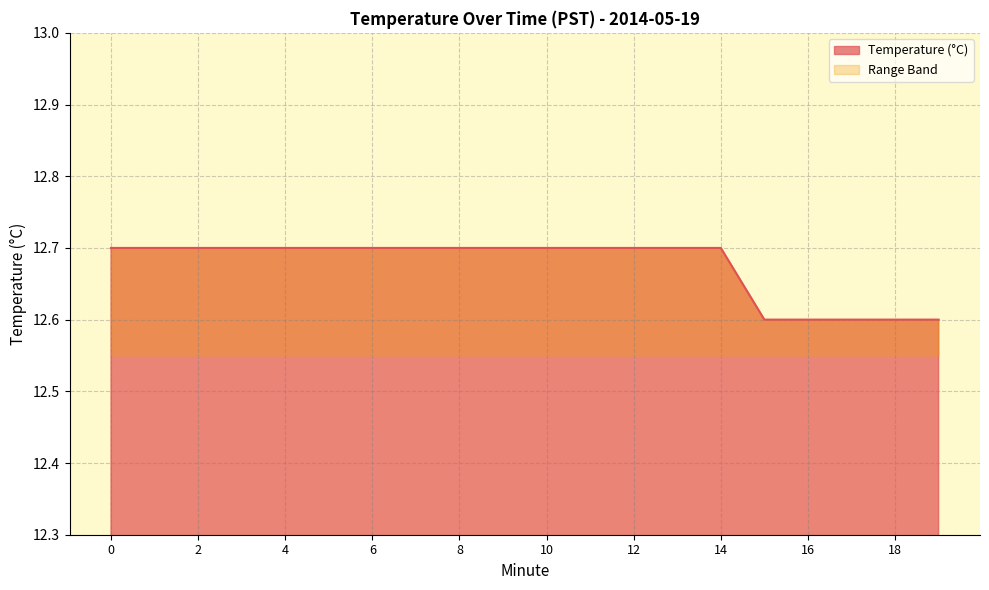

Does the chart have visible grid lines?

Yes